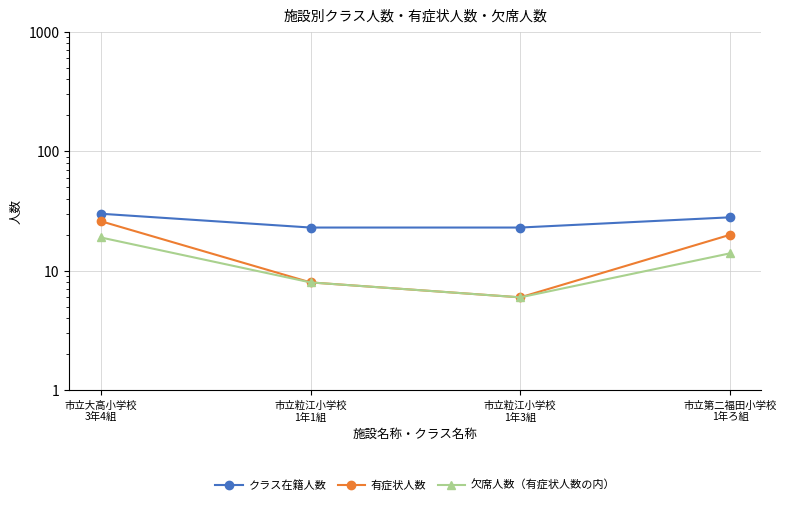

Which category has the highest value in the 有症状人数 series?

市立大高小学校
3年4組